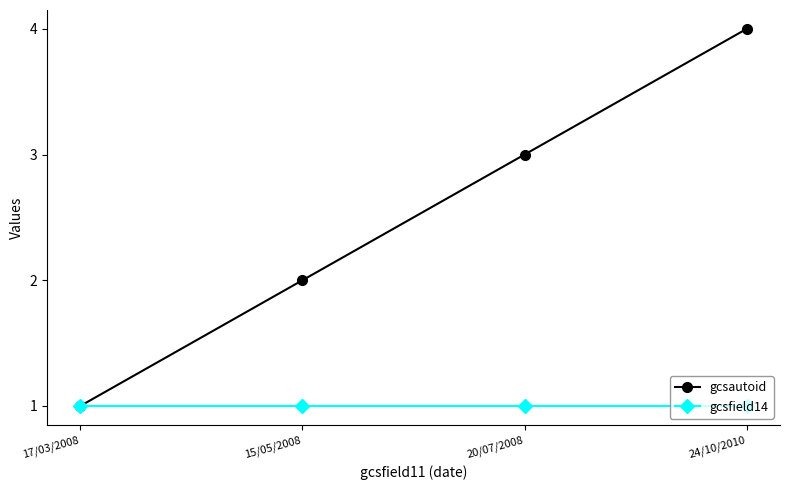

At which category is the sum across all series the highest?

24/10/2010